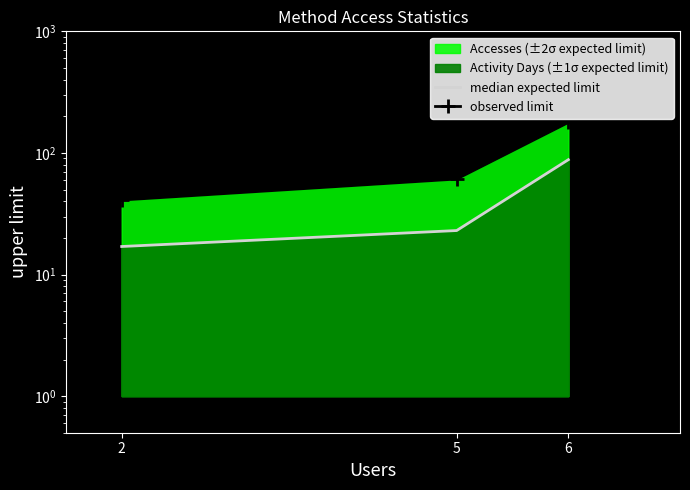

How many lines are shown in the chart?

2